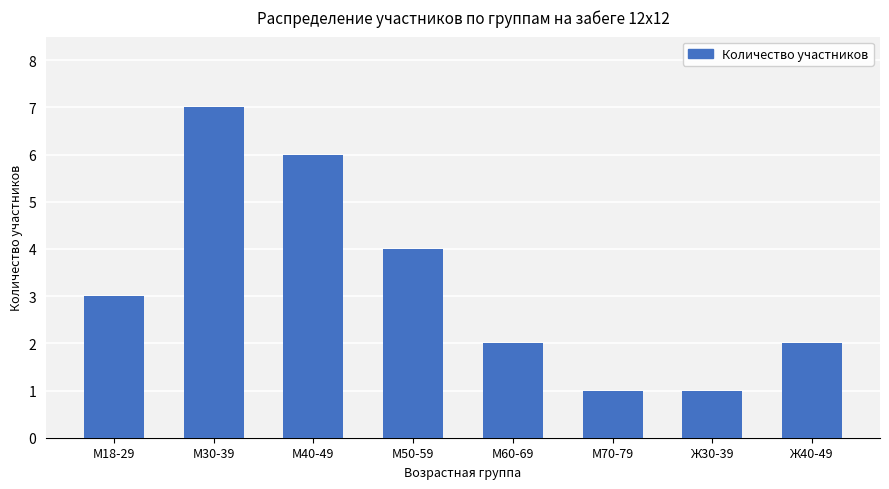

What is the change in value from М30-39 to Ж30-39?

-6